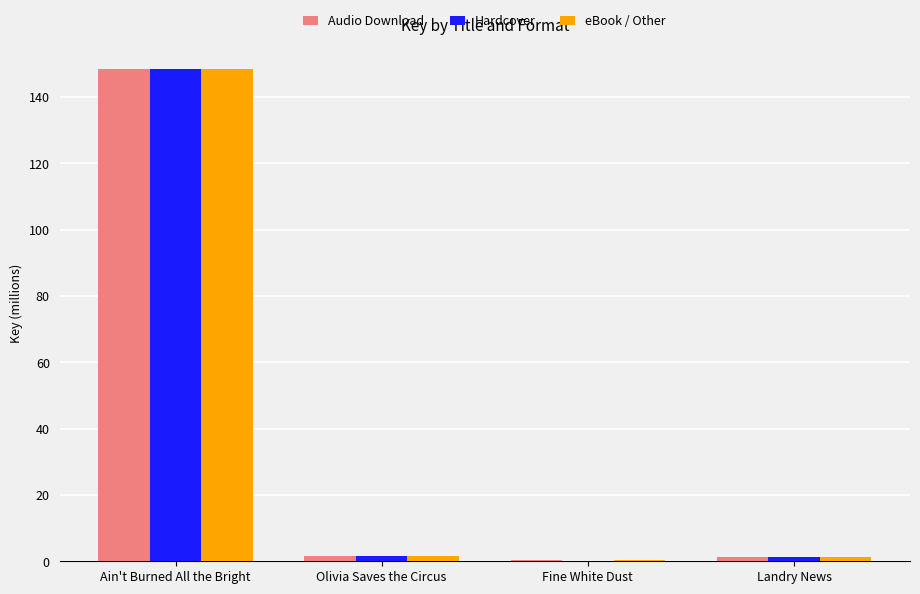

The Audio Download series shows 1.5 at Olivia Saves the Circus. True or false?

True